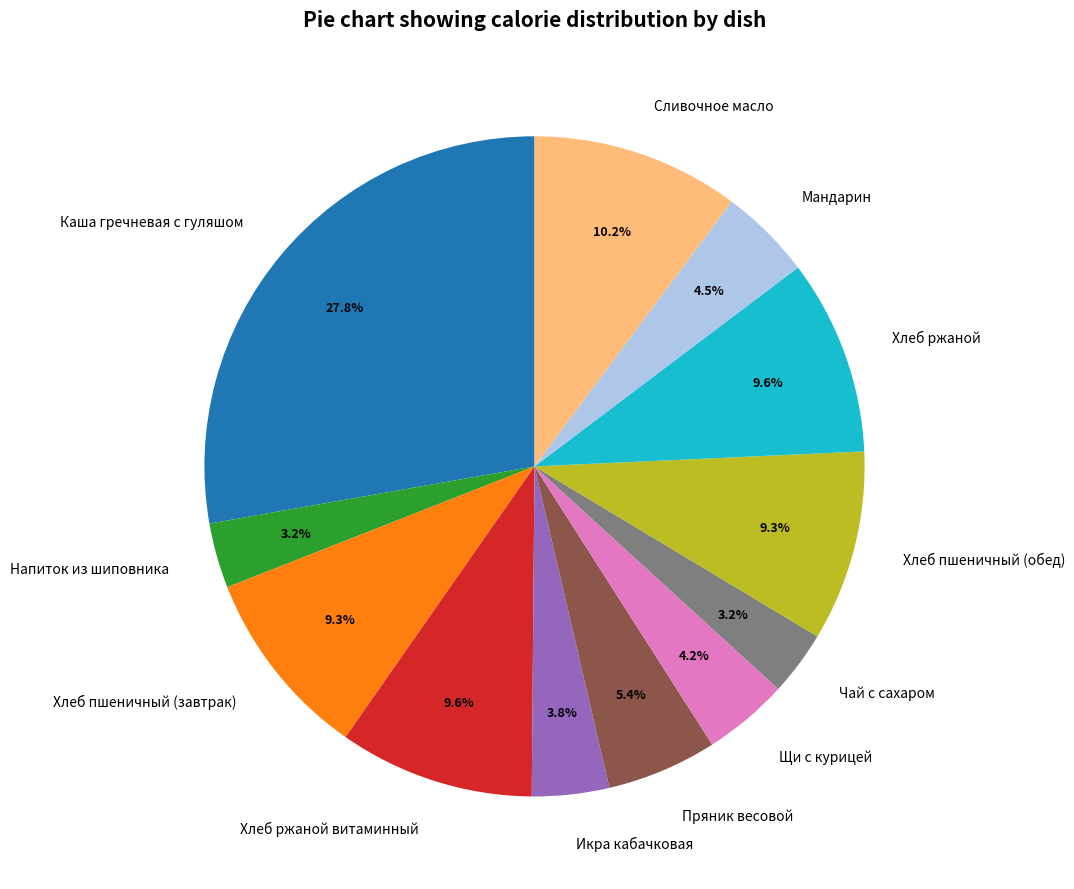

To the nearest percent, what portion does Хлеб пшеничный (завтрак) represent?

9%